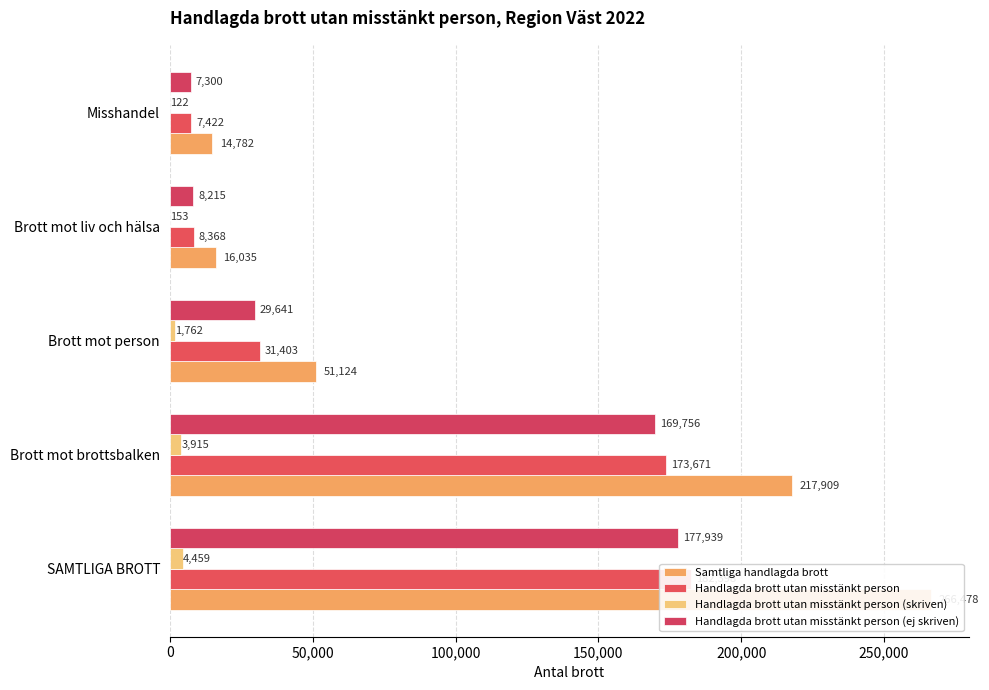

At how many categories does at least one series exceed 238700?

1